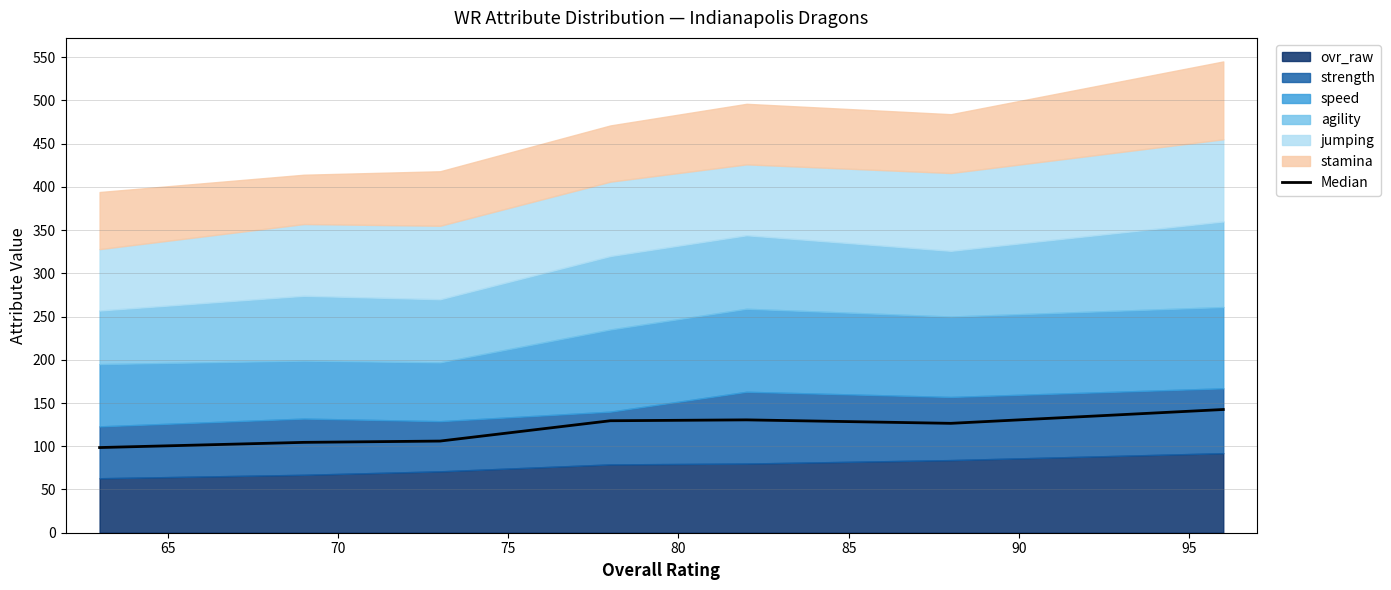

What is the lowest value of the Median series?

98.5